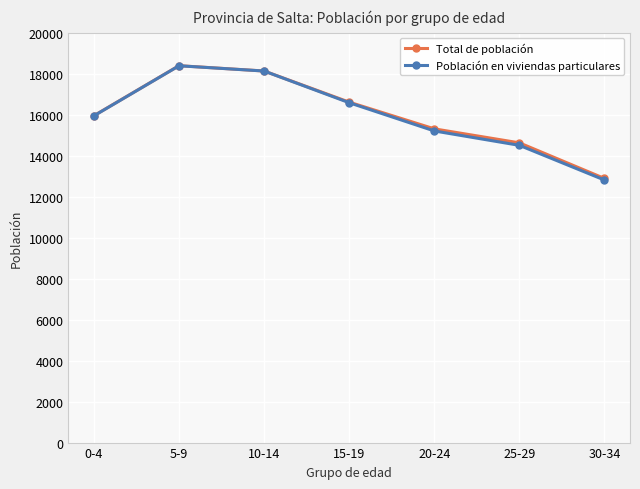

Does the chart have visible grid lines?

Yes